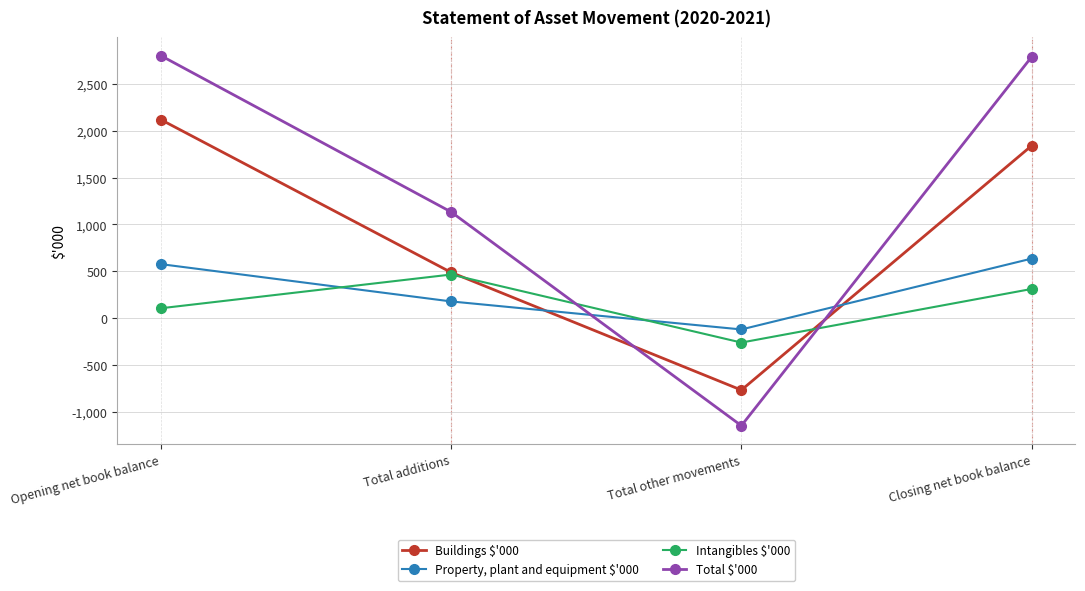

How many lines are shown in the chart?

4